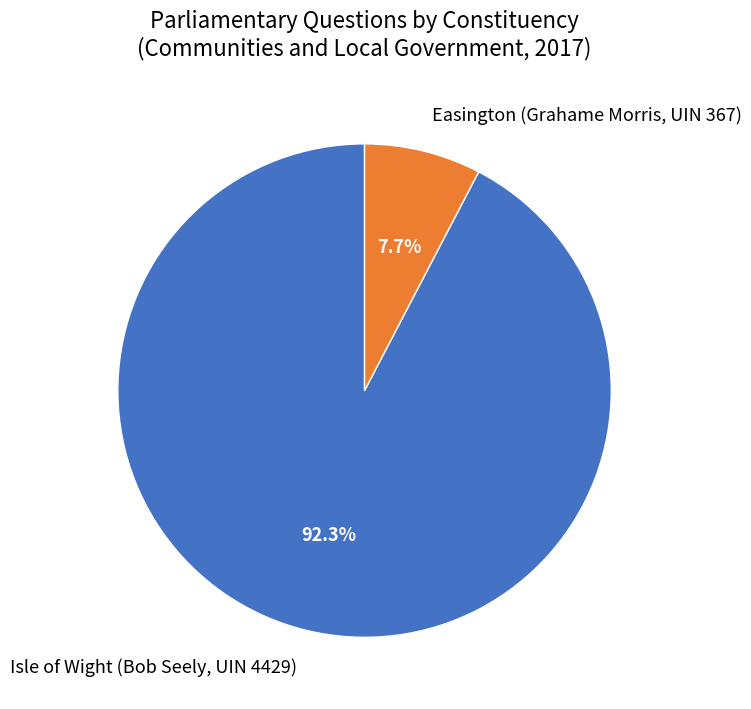

What percentage is the Isle of Wight (Bob Seely, UIN 4429) slice, to the nearest percent?

92%